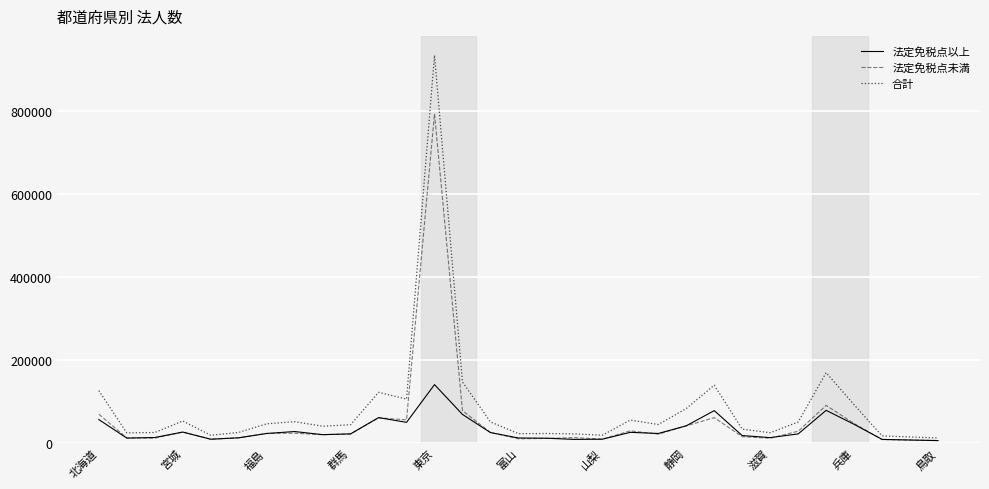

Which series has the largest range (max minus min)?

合計